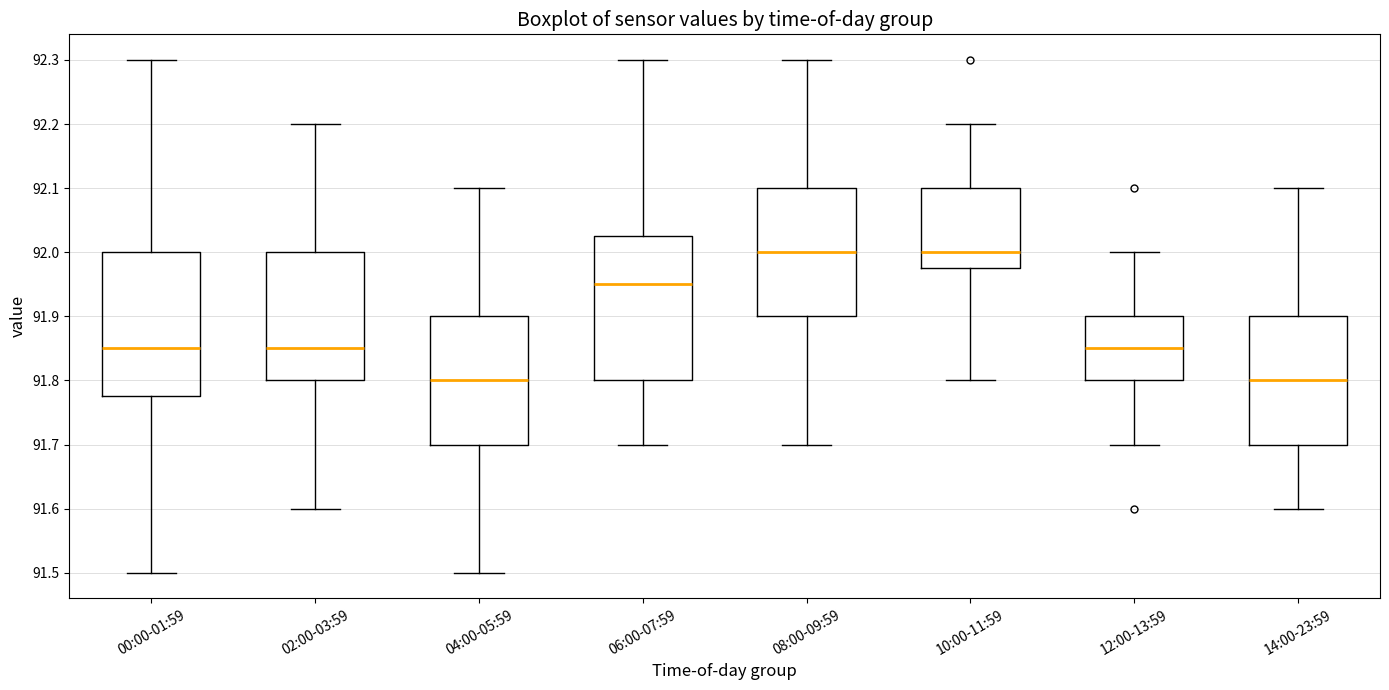

Reading left to right, transcribe this box plot: for each box, give where its median line is, the range the box spans, and where its two whiskers end, as read against the y-axis. The values are not printed on the chart, so give them approximately, as read against the axis.

00:00-01:59: median 91.85, box 91.78 to 92.00, whiskers 91.50 to 92.30
02:00-03:59: median 91.85, box 91.80 to 92.00, whiskers 91.60 to 92.20
04:00-05:59: median 91.80, box 91.70 to 91.90, whiskers 91.50 to 92.10
06:00-07:59: median 91.95, box 91.80 to 92.03, whiskers 91.70 to 92.30
08:00-09:59: median 92.00, box 91.90 to 92.10, whiskers 91.70 to 92.30
10:00-11:59: median 92.00, box 91.98 to 92.10, whiskers 91.80 to 92.20
12:00-13:59: median 91.85, box 91.80 to 91.90, whiskers 91.70 to 92.00
14:00-23:59: median 91.80, box 91.70 to 91.90, whiskers 91.60 to 92.10